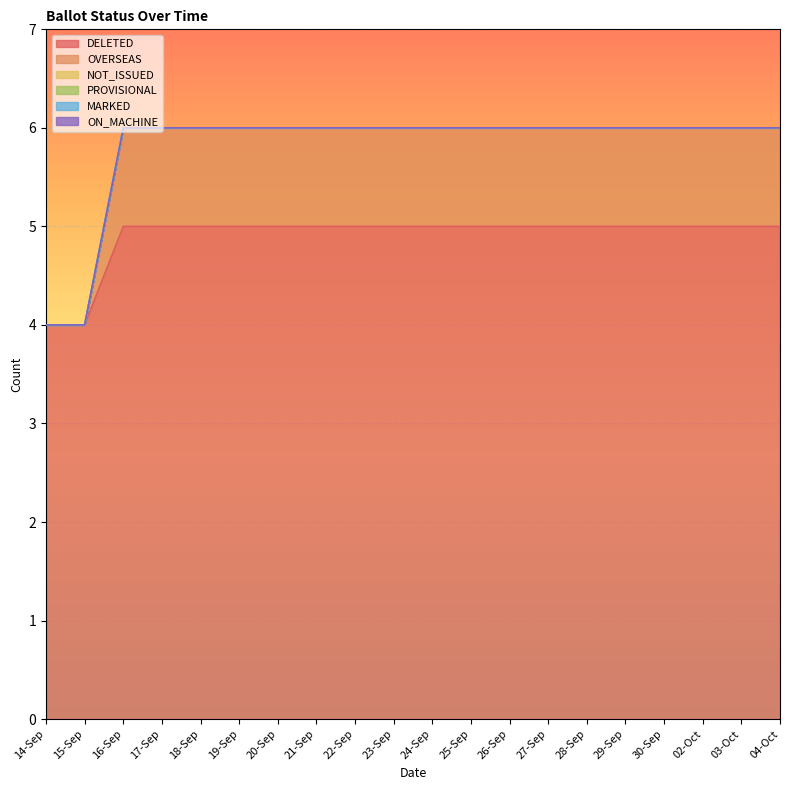

True or false: DELETED and ON_MACHINE intersect in this chart.

False